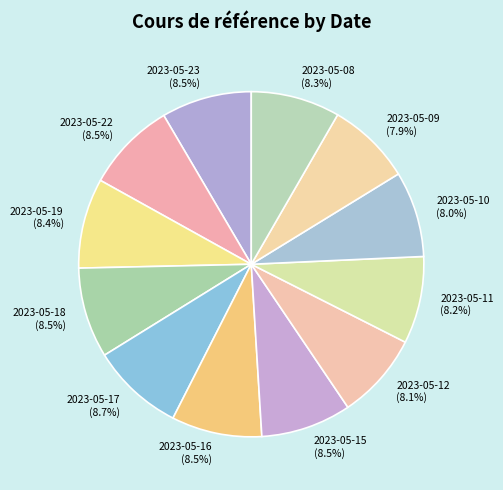

Which has a higher value, 2023-05-15 (8.5%) or 2023-05-09 (7.9%)?

2023-05-15 (8.5%)